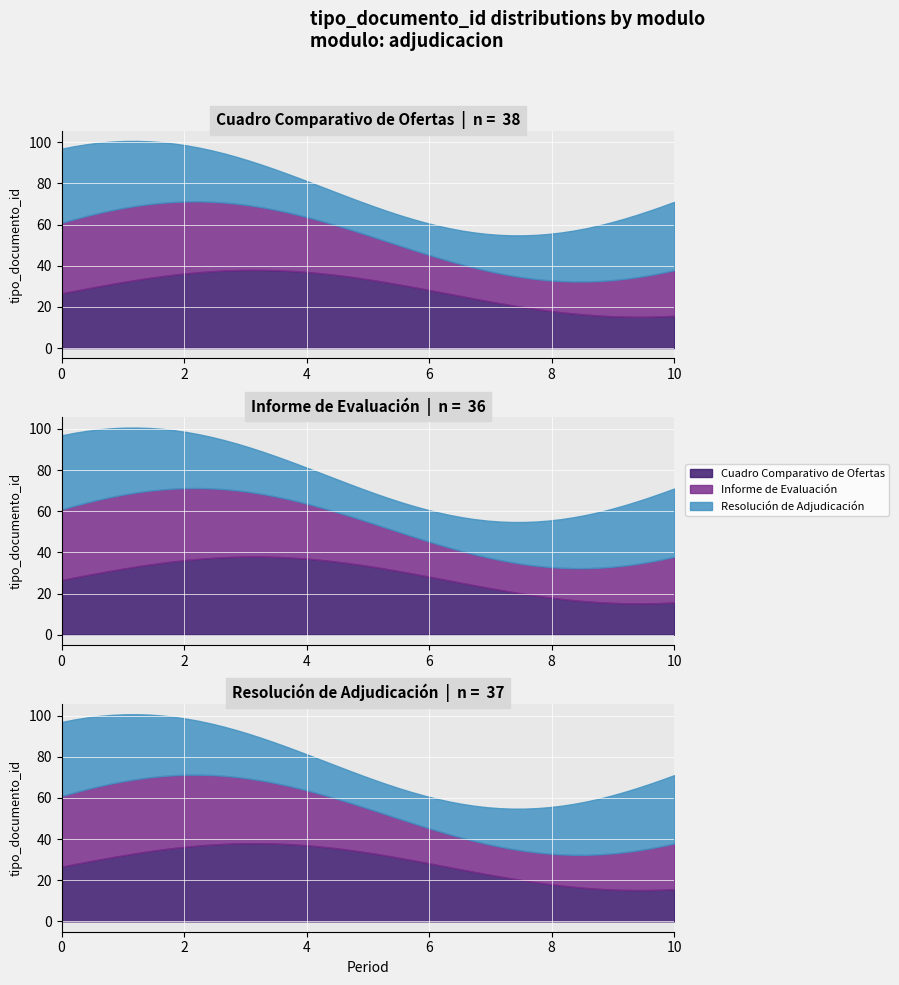

How many categories are shown in the chart?

3